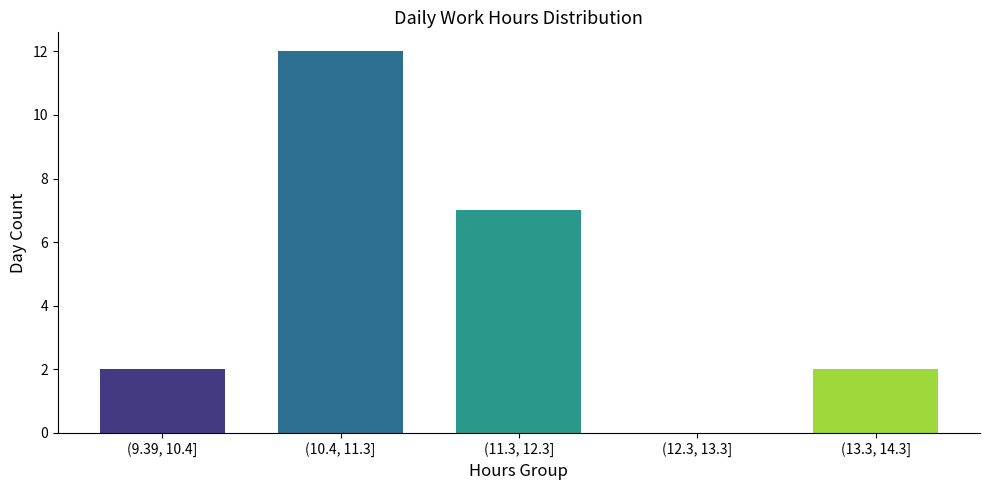

Reading left to right, extract all data points from this chart.

(9.39, 10.4]=2	(10.4, 11.3]=12	(11.3, 12.3]=7	(12.3, 13.3]=0	(13.3, 14.3]=2